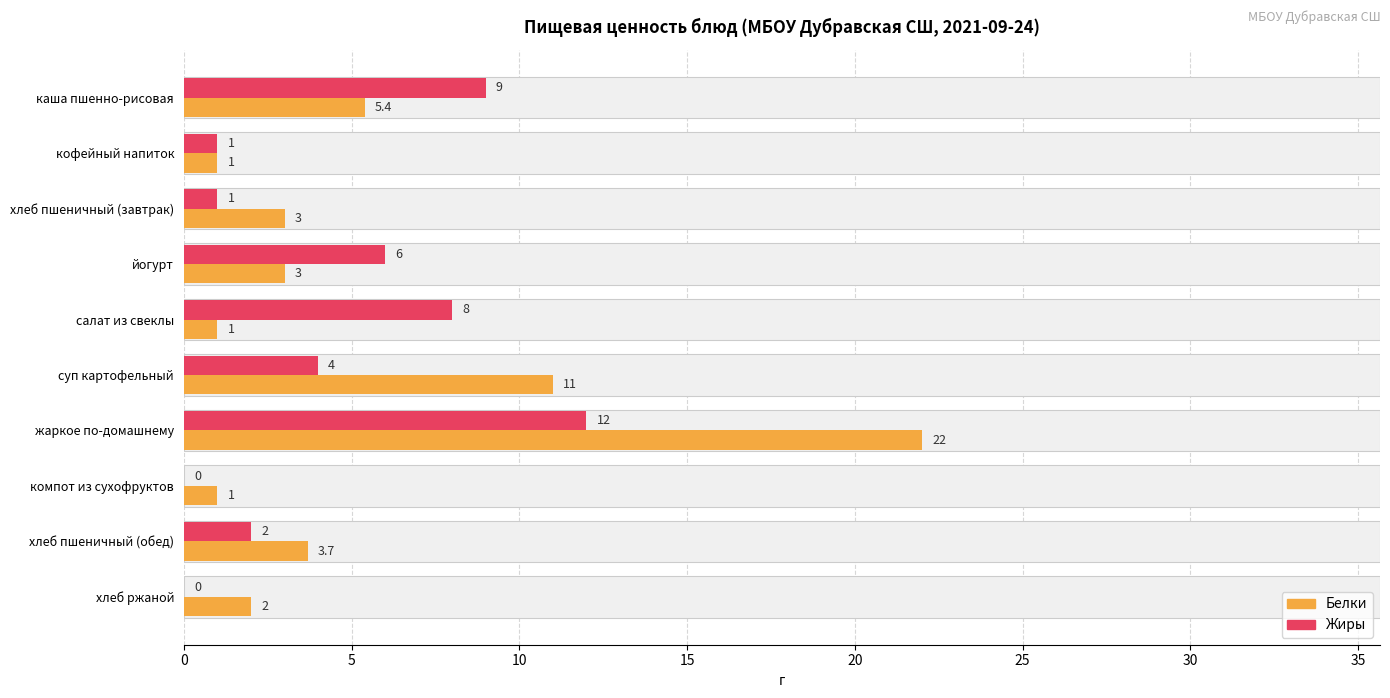

Are the bars grouped side by side (vs. stacked)?

Yes